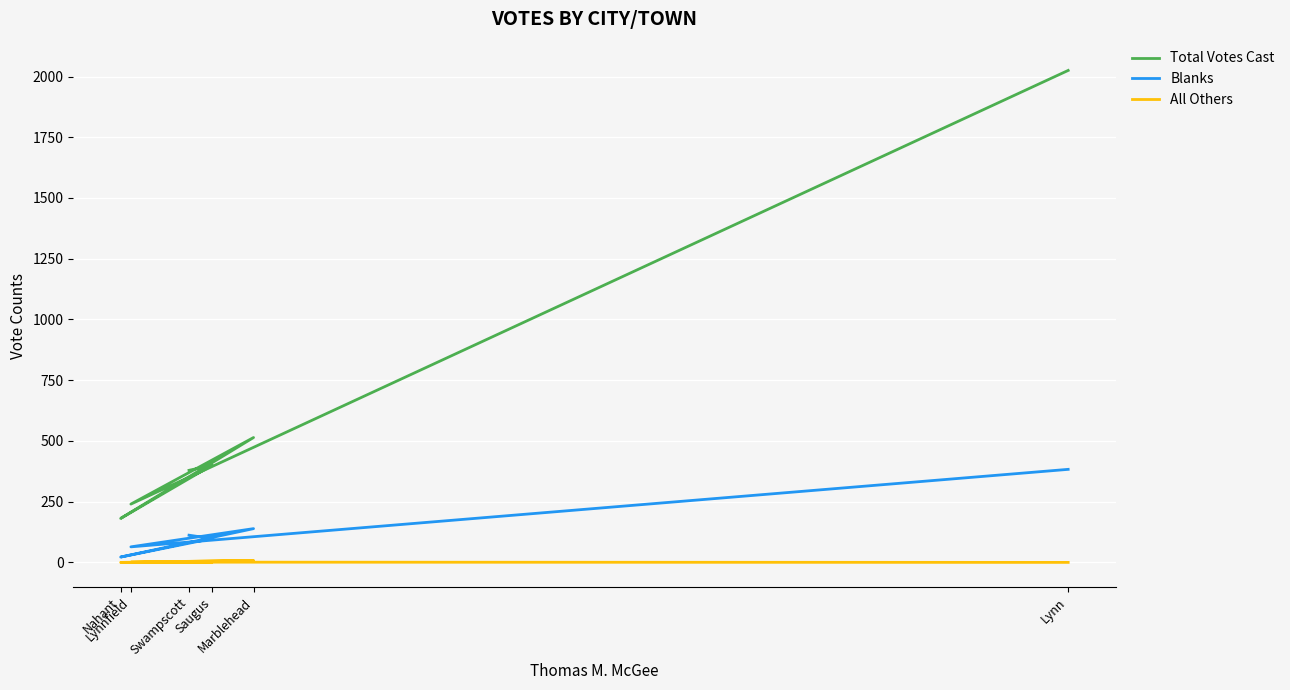

How many values in the All Others series are below 1?

3